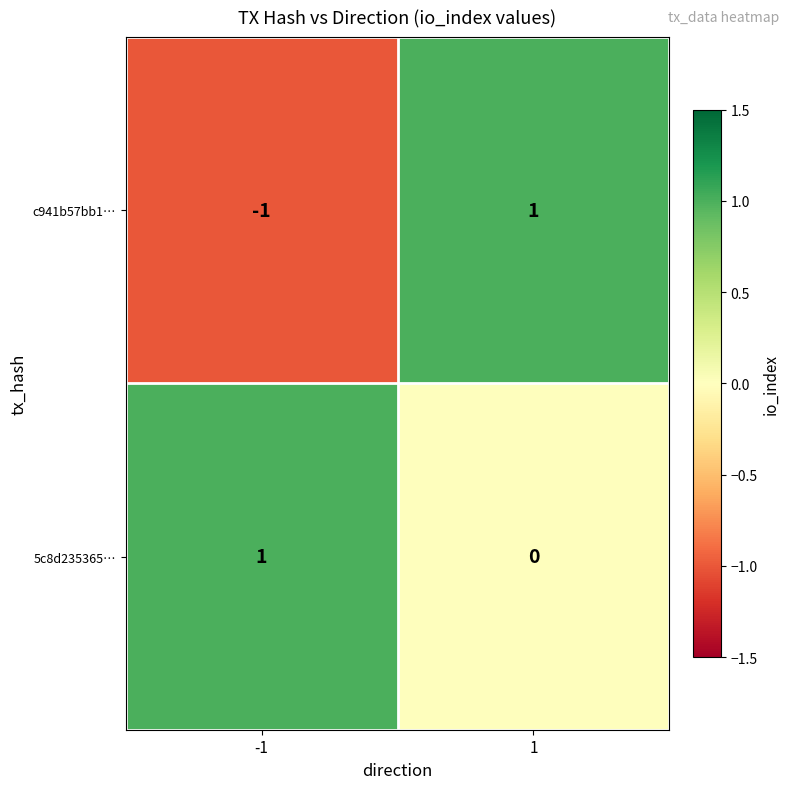

List the series in order of their overall mean, lowest first.

c941b57bb1…, 5c8d235365…